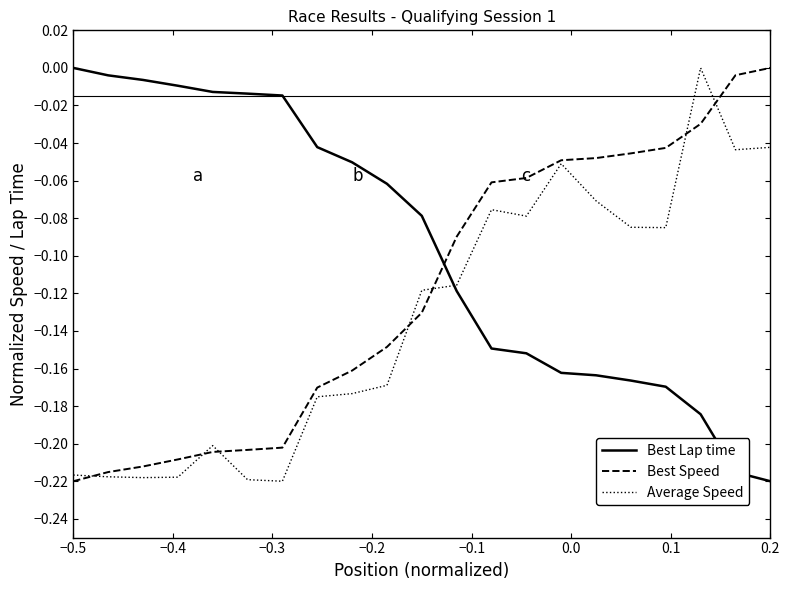

Which series has the largest total across all categories?

Best Lap time